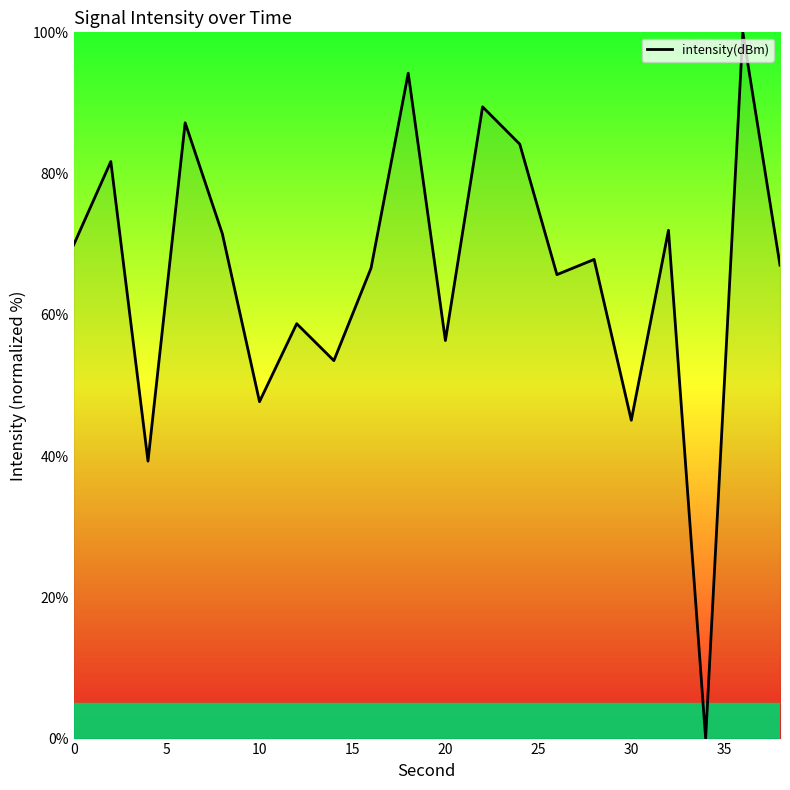

What is the maximum value shown in the chart?

100.0